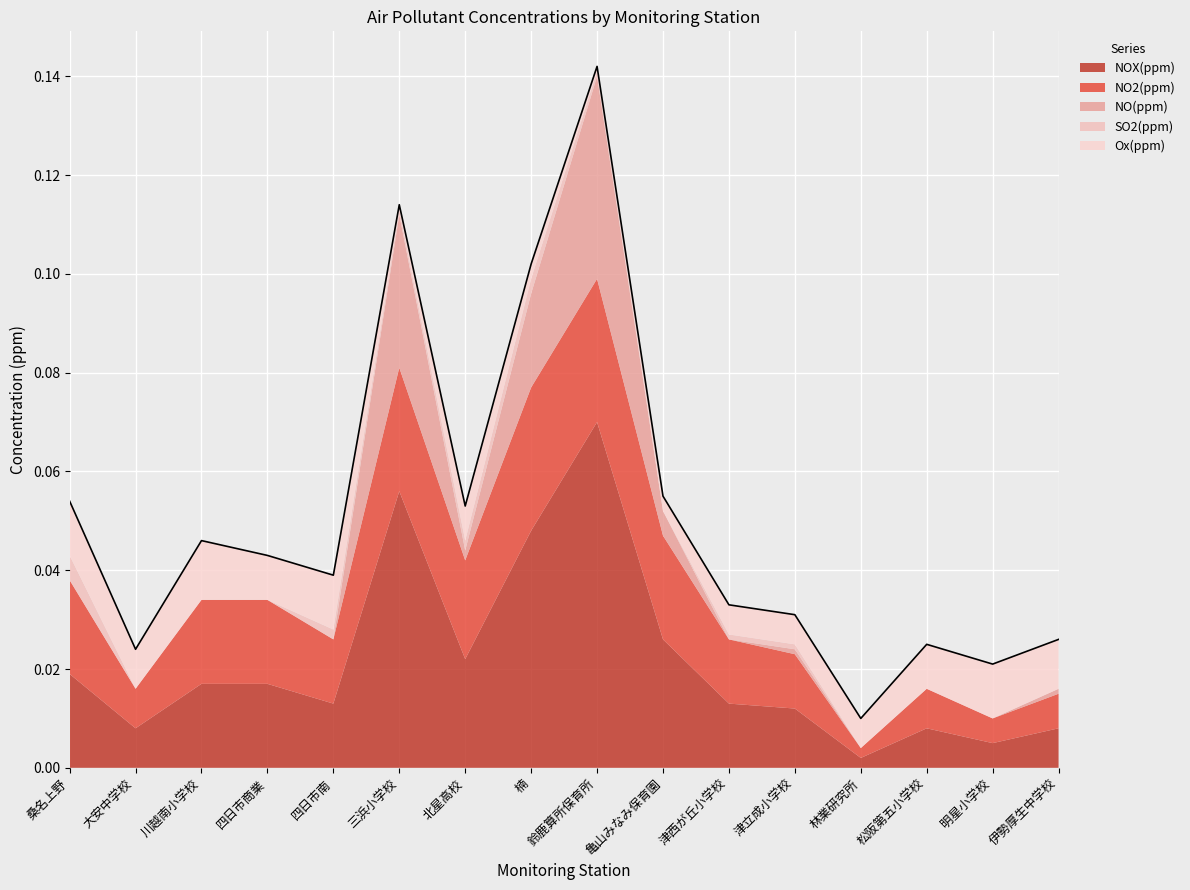

What position from the left is 三浜小学校?

6